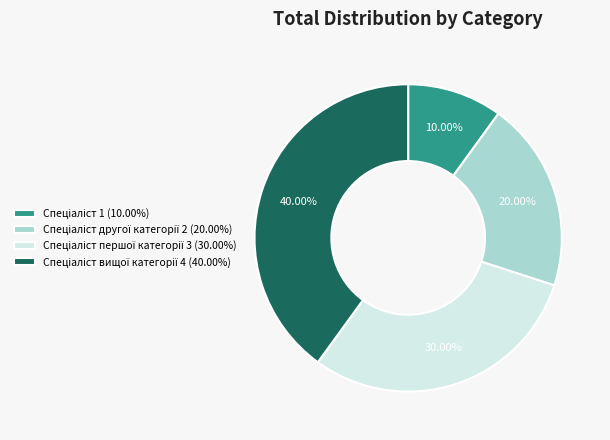

Does any single category account for the majority?

No